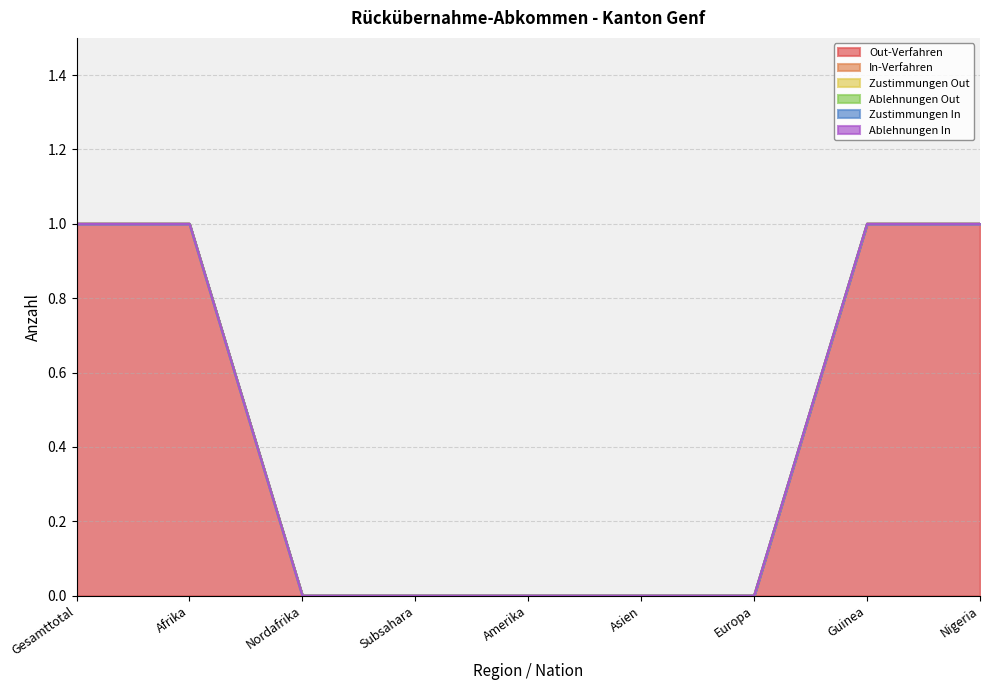

What position from the left is Subsahara?

4